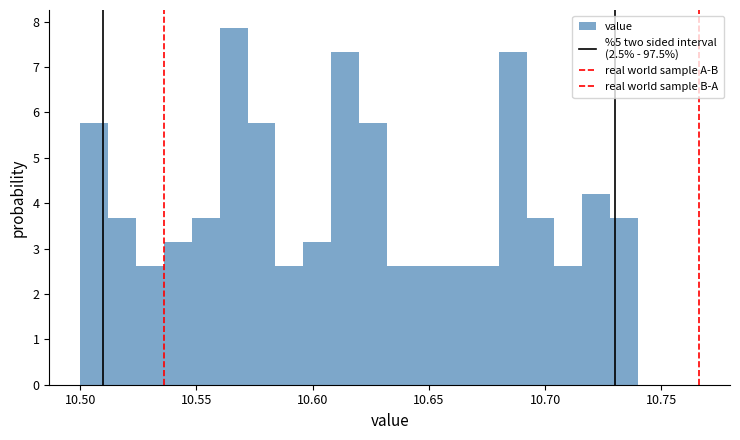

Read against the x-axis, roughly where is the centre of the tallest bar?

10.565